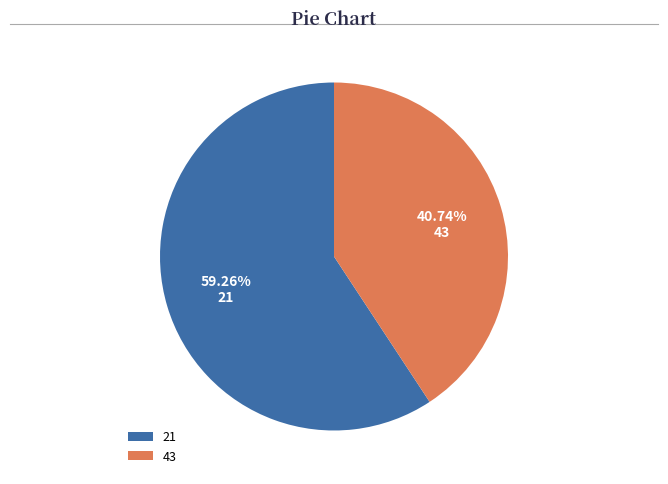

True or false: 43 accounts for 35% of the total.

False